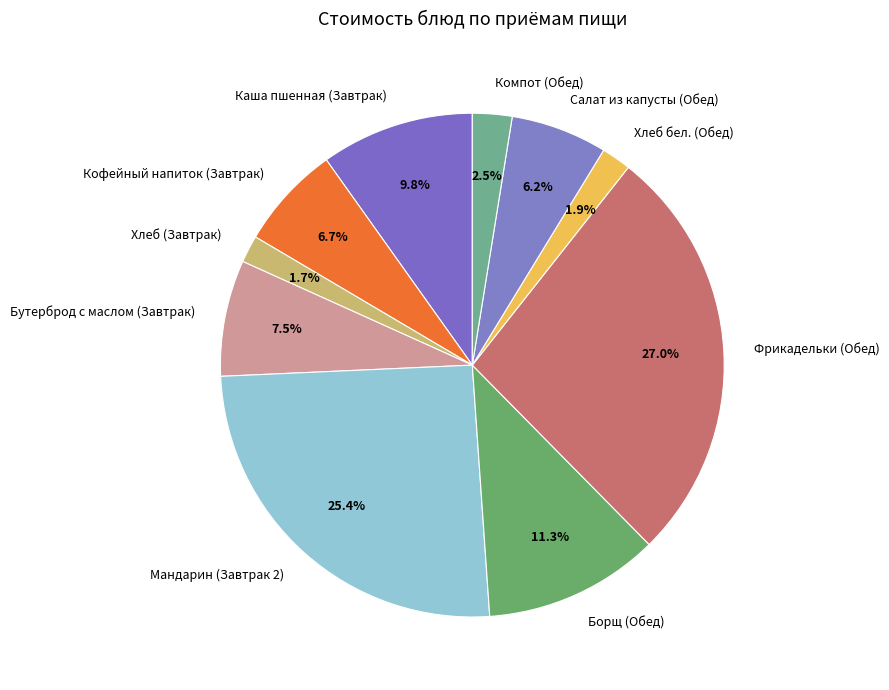

Is it true that Мандарин (Завтрак 2) is 25% of the pie?

True